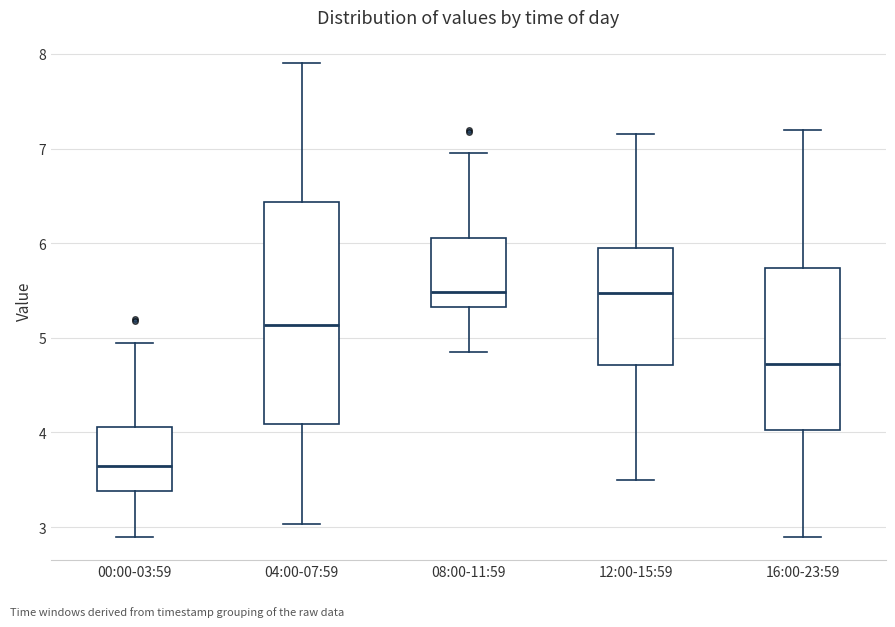

Reading left to right, read every box against the y-axis: the position of its median line, the range the box covers, and the ends of its whiskers. The values are not printed on the chart, so give them approximately, as read against the axis.

00:00-03:59: median 3.7, box 3.4 to 4.1, whiskers 2.9 to 5.0
04:00-07:59: median 5.1, box 4.1 to 6.4, whiskers 3.0 to 7.9
08:00-11:59: median 5.5, box 5.3 to 6.1, whiskers 4.9 to 7.0
12:00-15:59: median 5.5, box 4.7 to 6.0, whiskers 3.5 to 7.2
16:00-23:59: median 4.7, box 4.0 to 5.7, whiskers 2.9 to 7.2